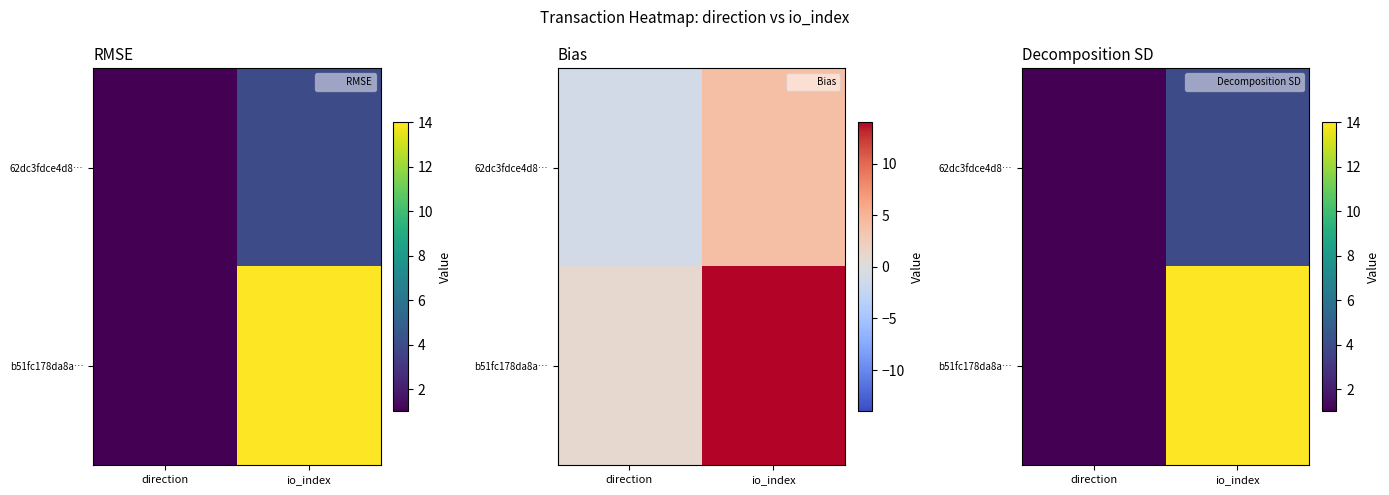

True or false: 62dc3fdce4d8… has a value of 6 at io_index.

False